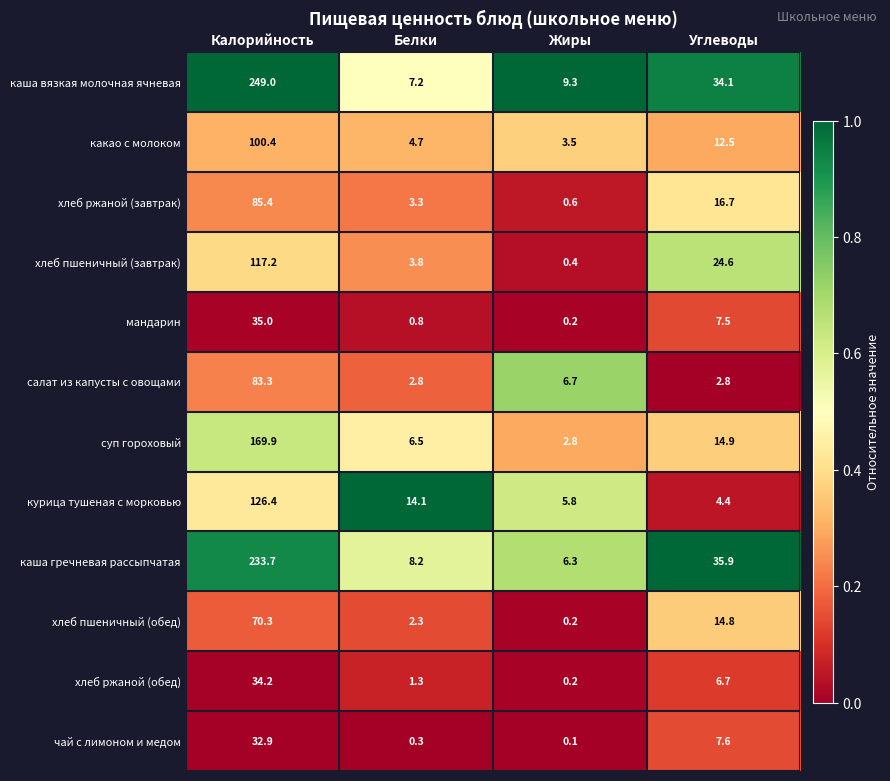

At how many categories does at least one series exceed 0?

4